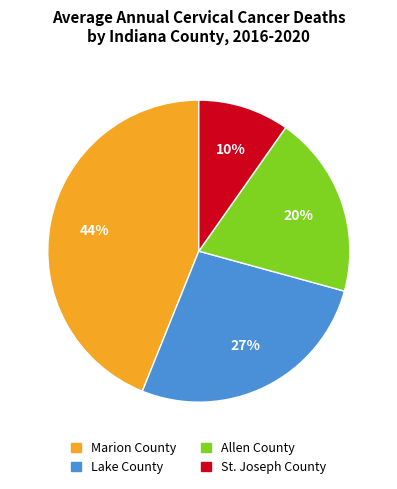

True or false: St. Joseph County accounts for 1% of the total.

False